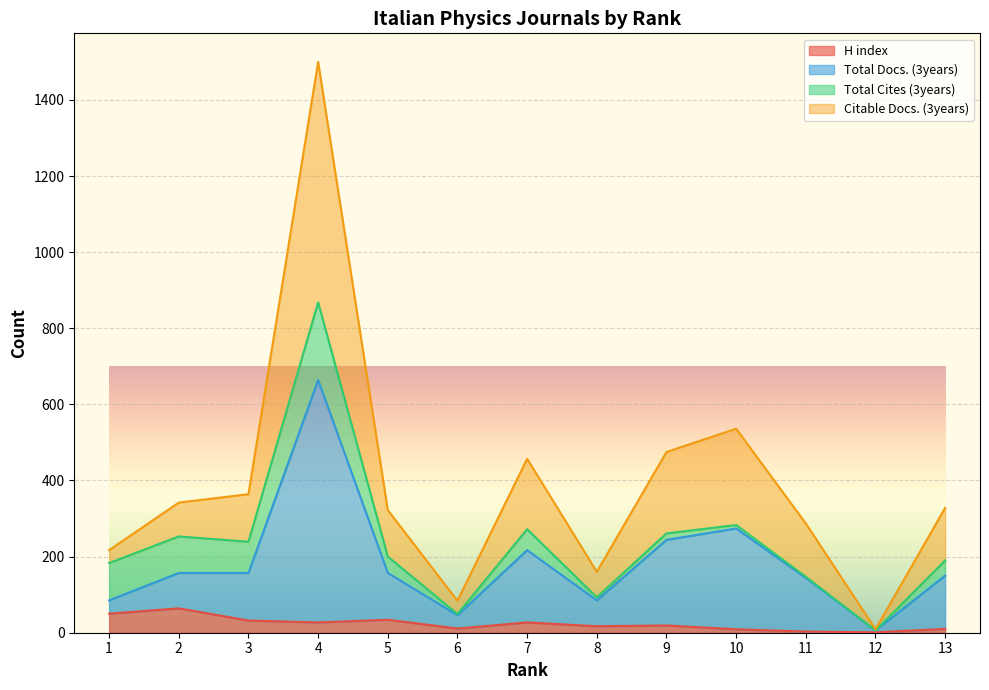

True or false: Citable Docs. (3years) has more than 1 interior local peaks.

True